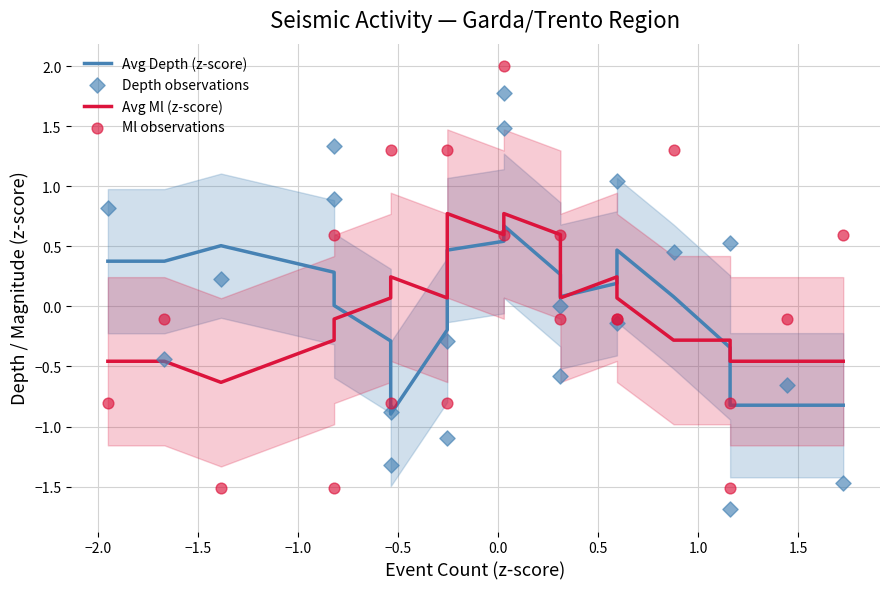

Which series has the widest spread of Y values?

Ml observations